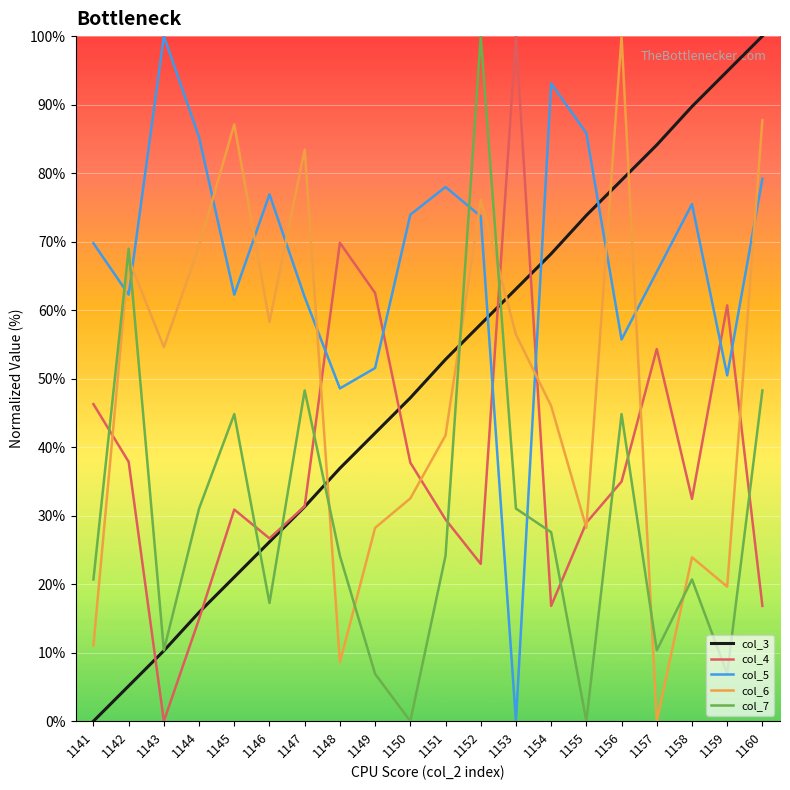

Is it true that col_5 equals 79.2 at 1160?

True